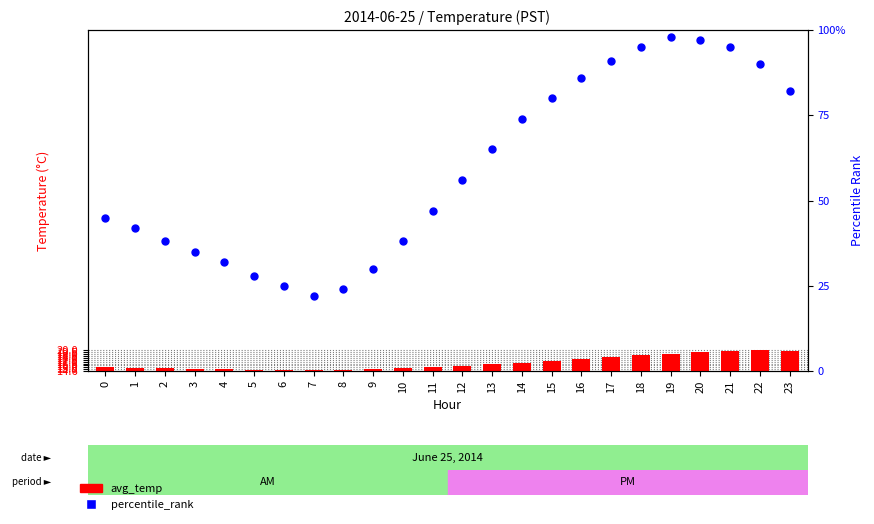

Which series contains the highest Y value?

percentile_rank